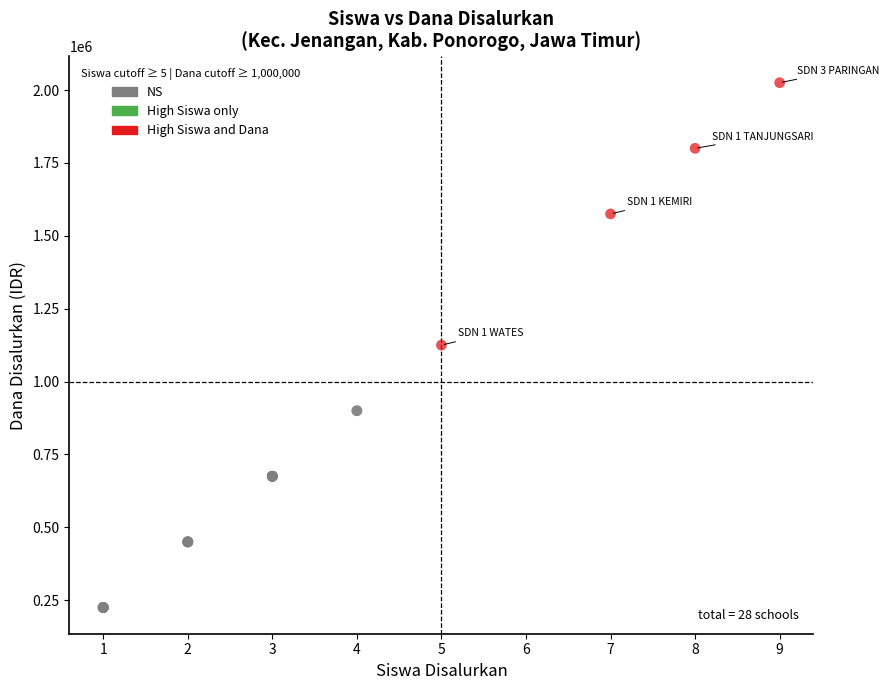

Which series has the largest Y range (max minus min)?

High Siswa and Dana